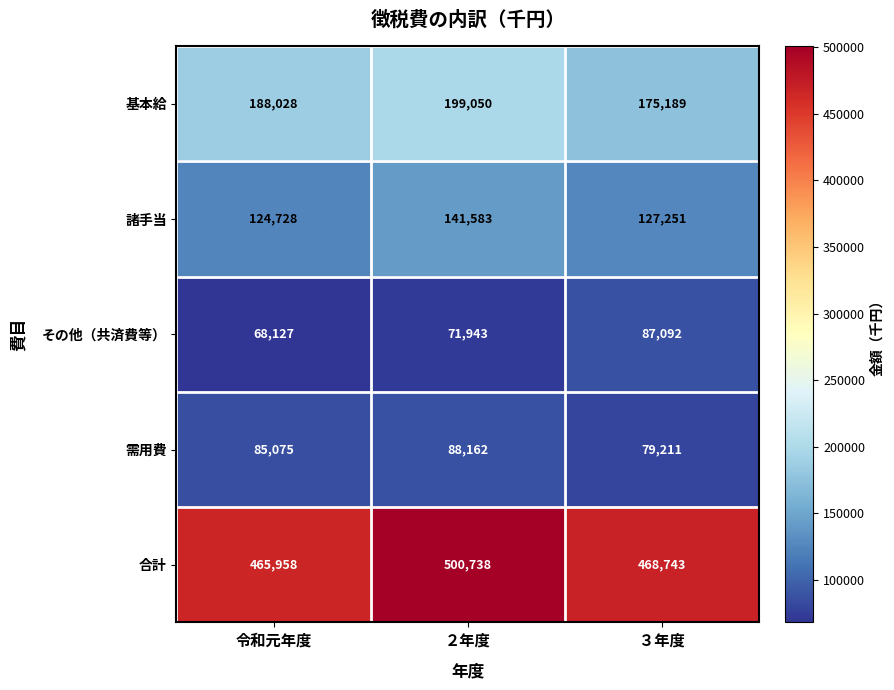

Between ２年度 and ３年度, which series saw the biggest shift?

合計